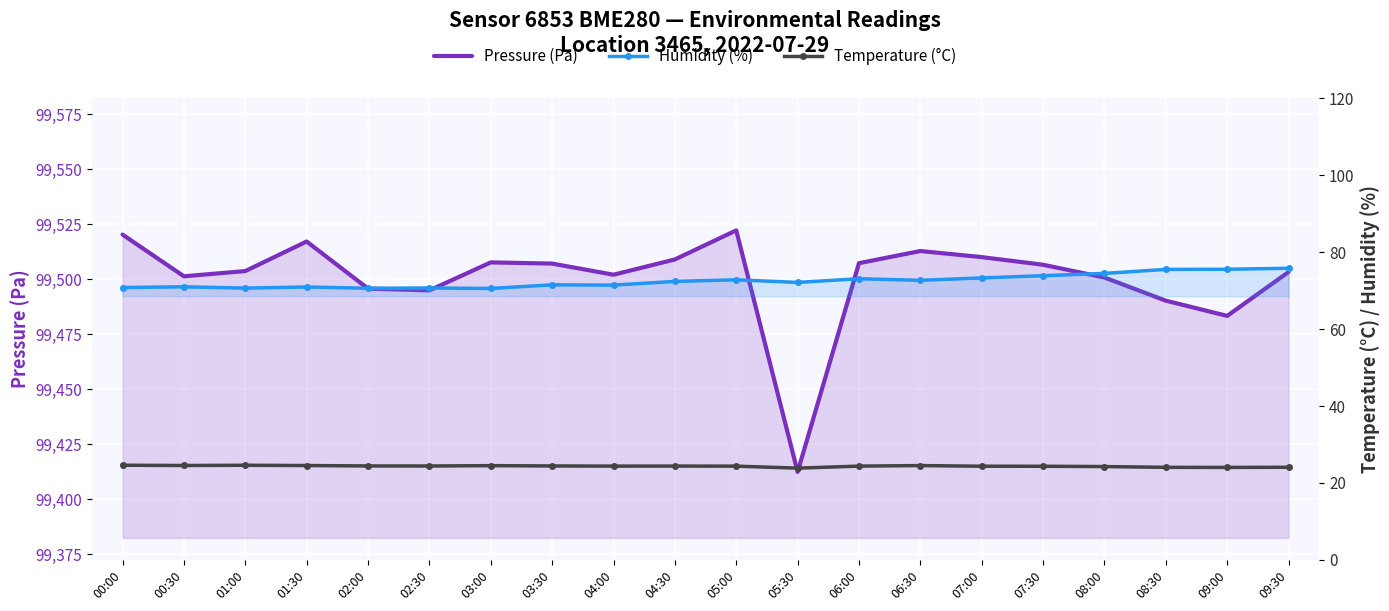

Reading left to right, extract all data points from this chart.

Pressure (Pa): 00:00=99520.3	00:30=99501.3	01:00=99503.7	01:30=99517.1	02:00=99495.7	02:30=99494.9	03:00=99507.6	03:30=99507.1	04:00=99502.0	04:30=99509.0	05:00=99522.2	05:30=99412.3	06:00=99507.3	06:30=99512.8	07:00=99510.0	07:30=99506.6	08:00=99500.8	08:30=99490.2	09:00=99483.3	09:30=99503.3
Humidity (%): 00:00=70.8	00:30=71.0	01:00=70.7	01:30=71.0	02:00=70.6	02:30=70.7	03:00=70.6	03:30=71.5	04:00=71.5	04:30=72.4	05:00=72.8	05:30=72.2	06:00=73.1	06:30=72.7	07:00=73.3	07:30=73.9	08:00=74.5	08:30=75.5	09:00=75.6	09:30=75.8
Temperature (°C): 00:00=24.6	00:30=24.6	01:00=24.6	01:30=24.5	02:00=24.4	02:30=24.4	03:00=24.5	03:30=24.4	04:00=24.4	04:30=24.4	05:00=24.4	05:30=23.9	06:00=24.4	06:30=24.5	07:00=24.4	07:30=24.4	08:00=24.3	08:30=24.1	09:00=24.1	09:30=24.1